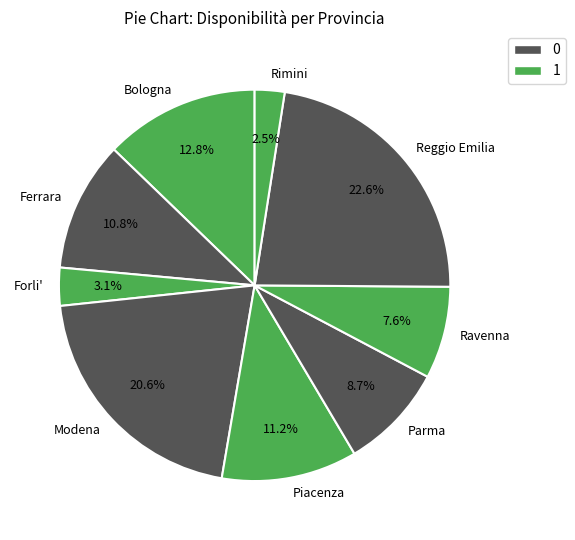

Does any single category account for the majority?

No